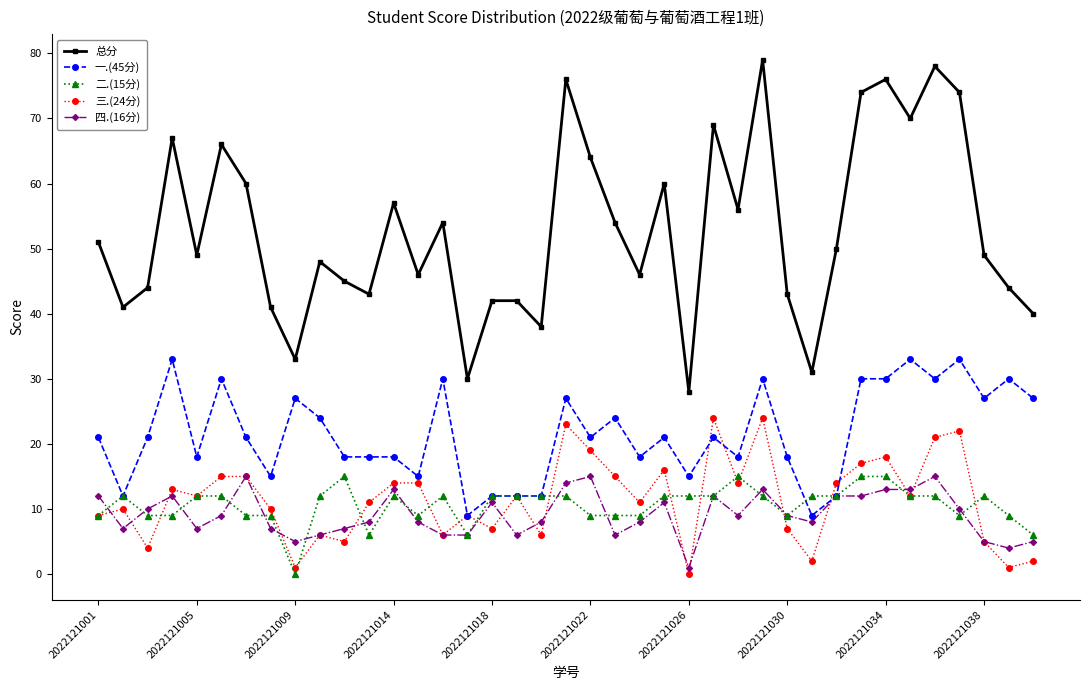

What are all the series names shown in the legend?

总分, 一.(45分), 二.(15分), 三.(24分), 四.(16分)